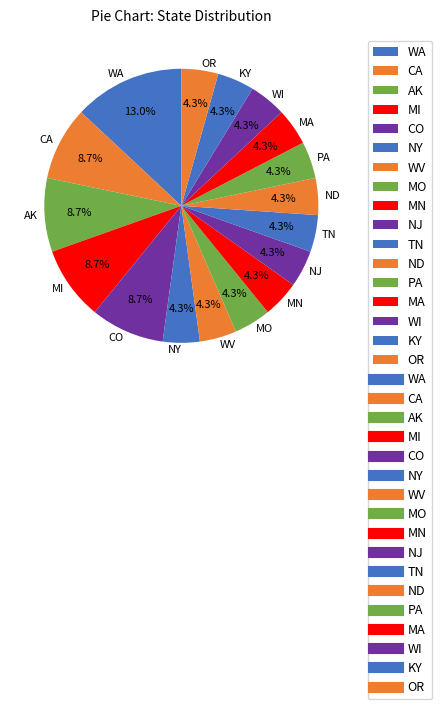

To the nearest percent, what is the average slice percentage?

6%